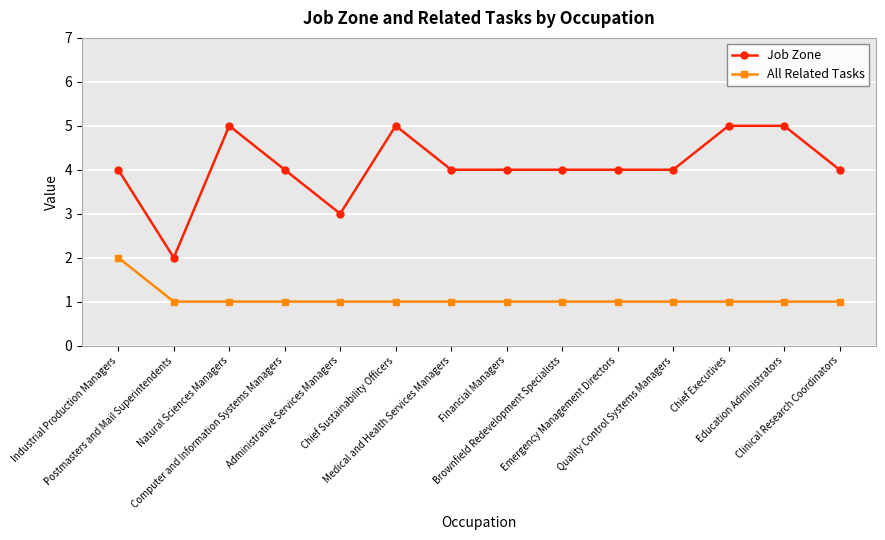

Which series has the largest total across all categories?

Job Zone